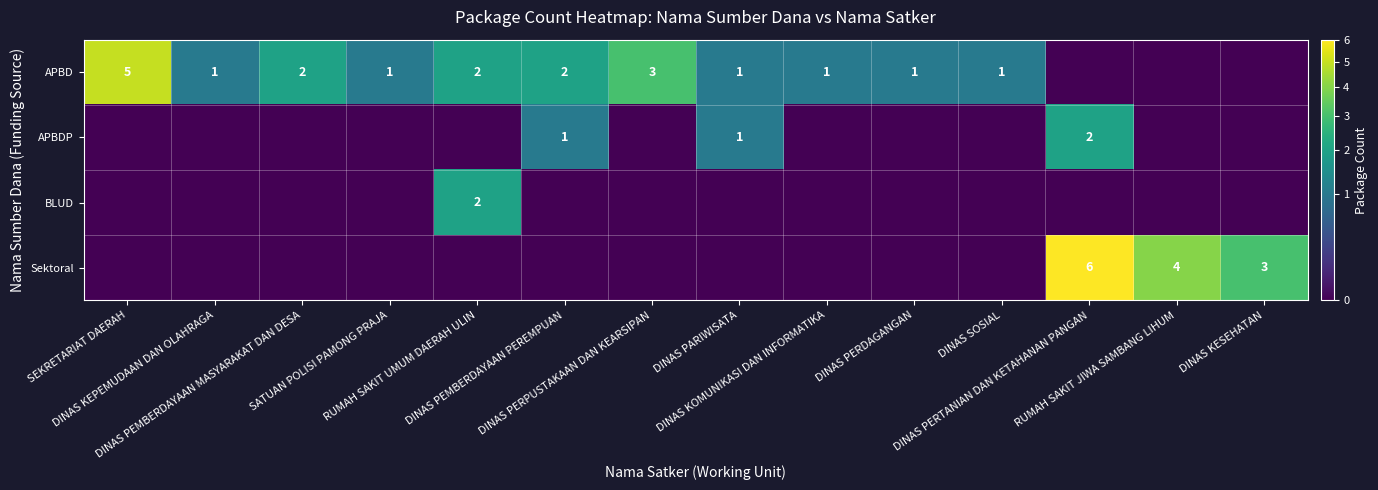

At which category does the chart reach its minimum across all series?

DINAS PERTANIAN DAN KETAHANAN PANGAN